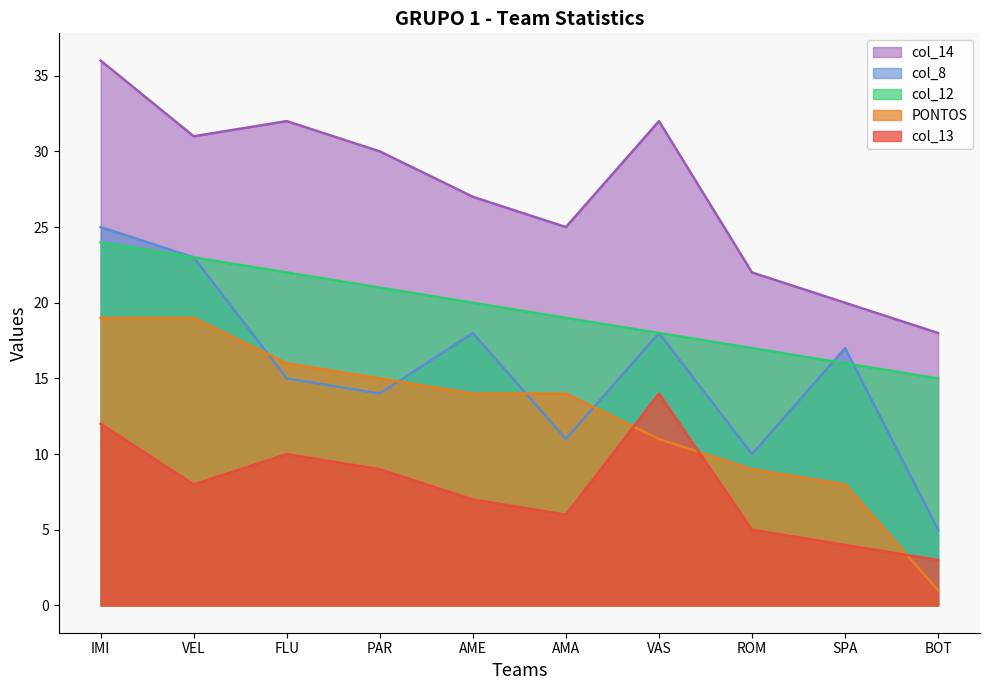

What is the lowest value of the PONTOS series?

1